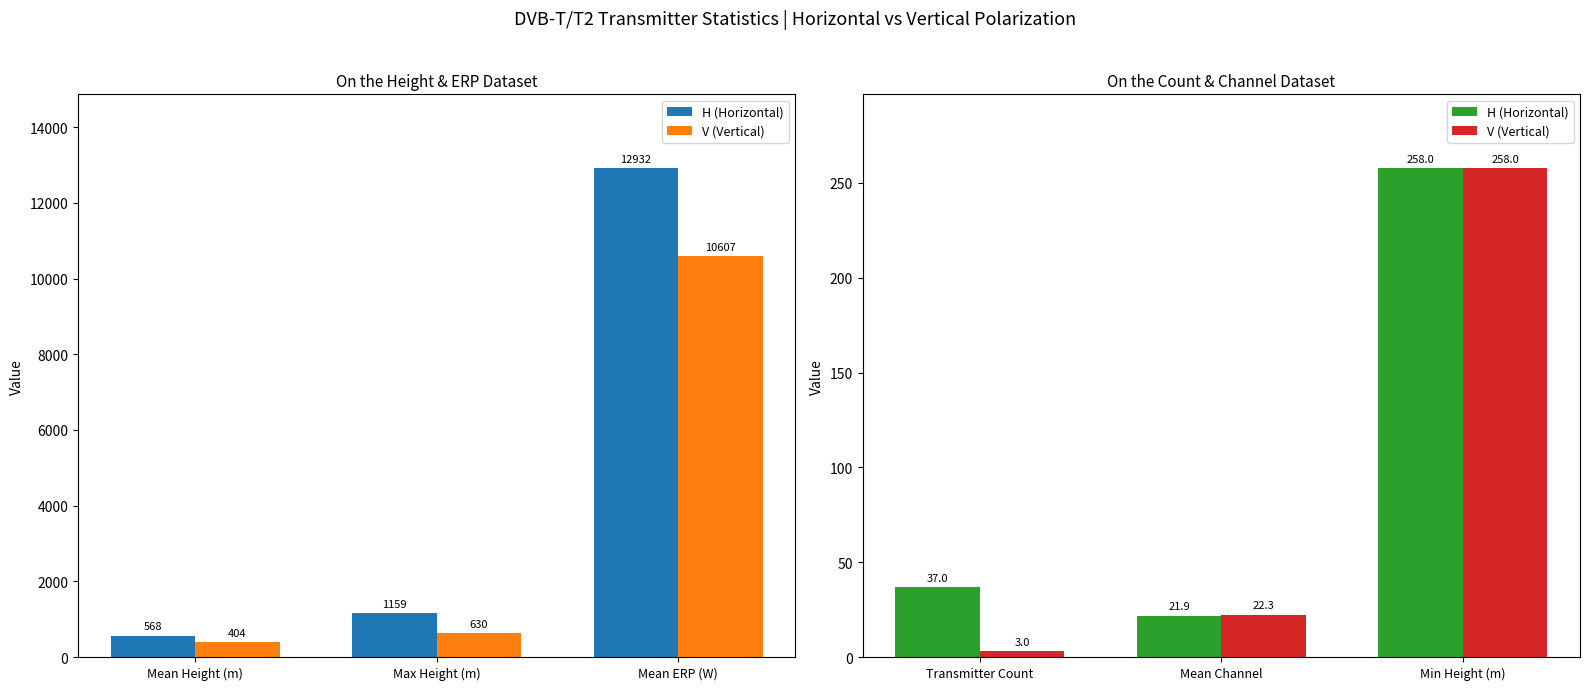

What is the maximum value for H (Horizontal)?

258.0